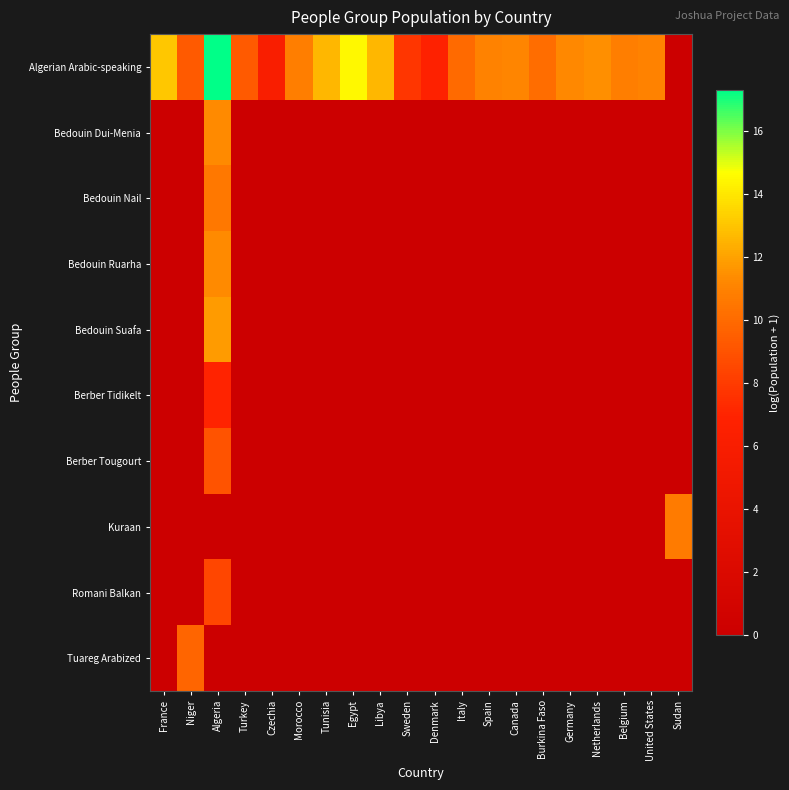

At Algeria, list the series in order from smallest to largest.

Kuraan, Tuareg Arabized, Berber Tidikelt, Romani Balkan, Berber Tougourt, Bedouin Nail, Bedouin Dui-Menia, Bedouin Ruarha, Bedouin Suafa, Algerian Arabic-speaking